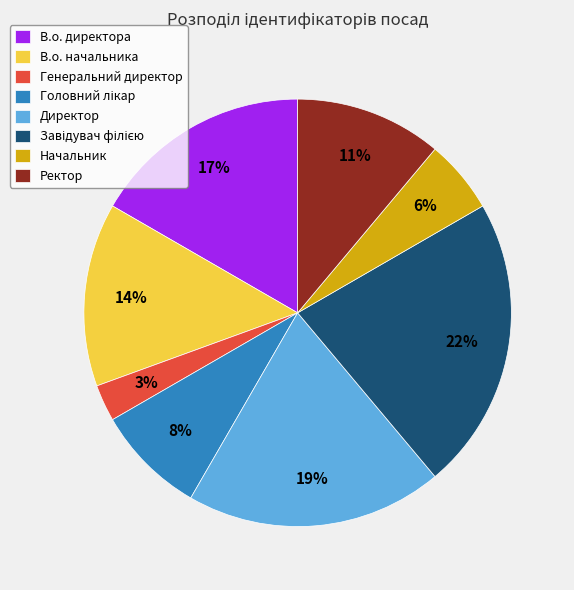

What is the ratio of the value at В.о. директора to the value at Директор?

0.9